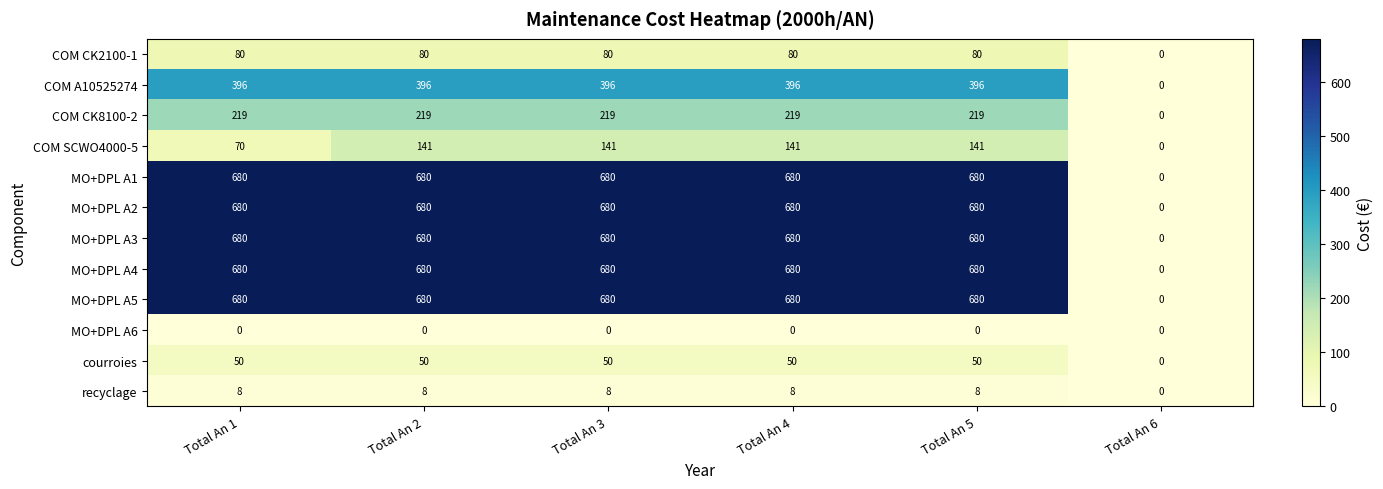

Is the value of MO+DPL A3 at Total An 6 greater than the value of COM SCWO4000-5 at Total An 4?

No